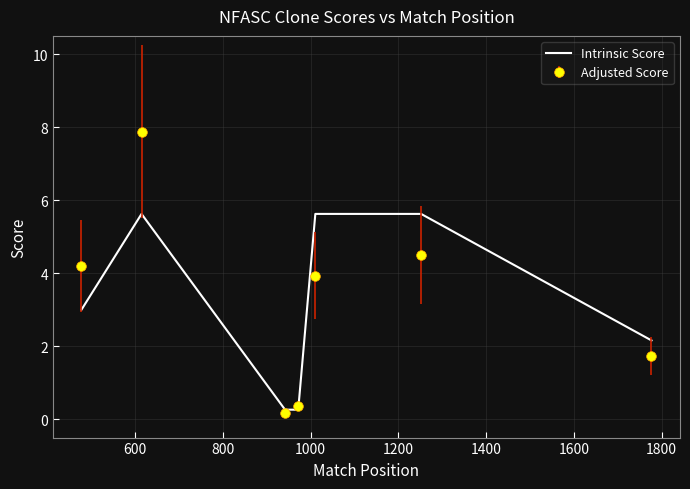

Rank the series by their maximum value, from highest to lowest.

Adjusted Score, Intrinsic Score